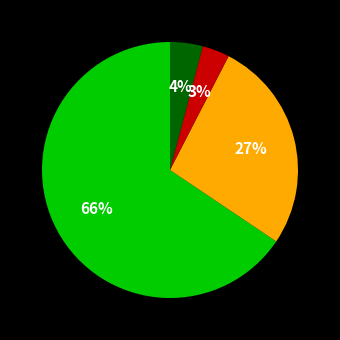

Is there any slice that represents more than half of the pie?

Yes